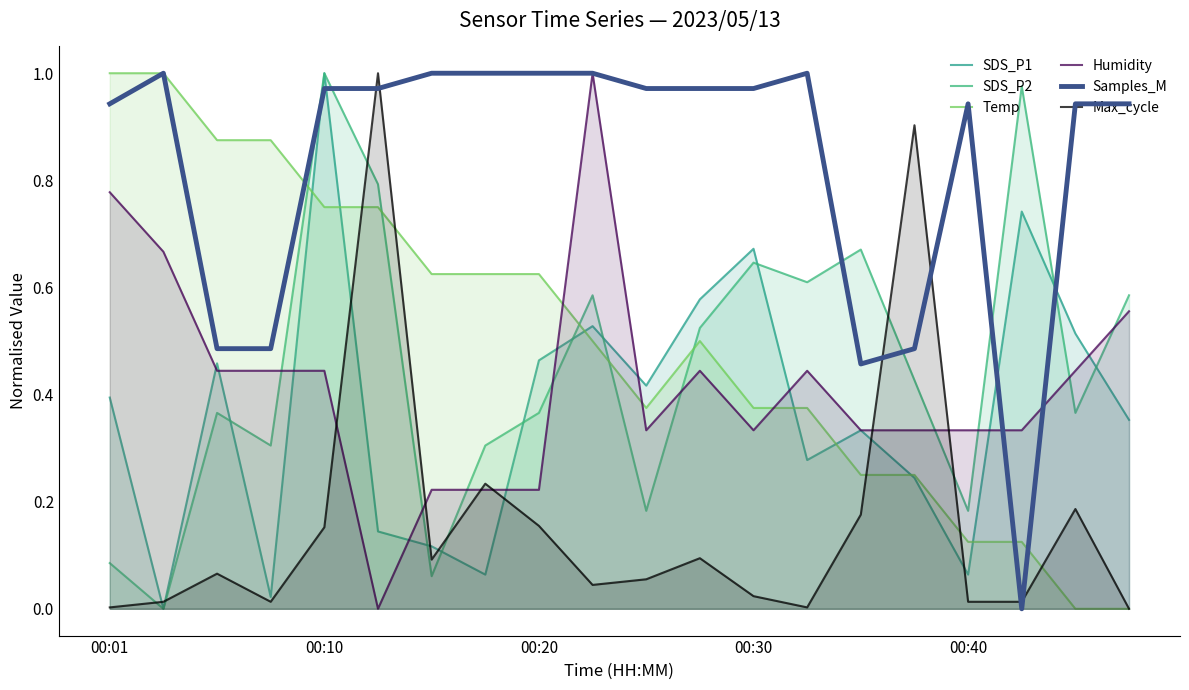

How many interior local valleys does the Max_cycle series have?

4